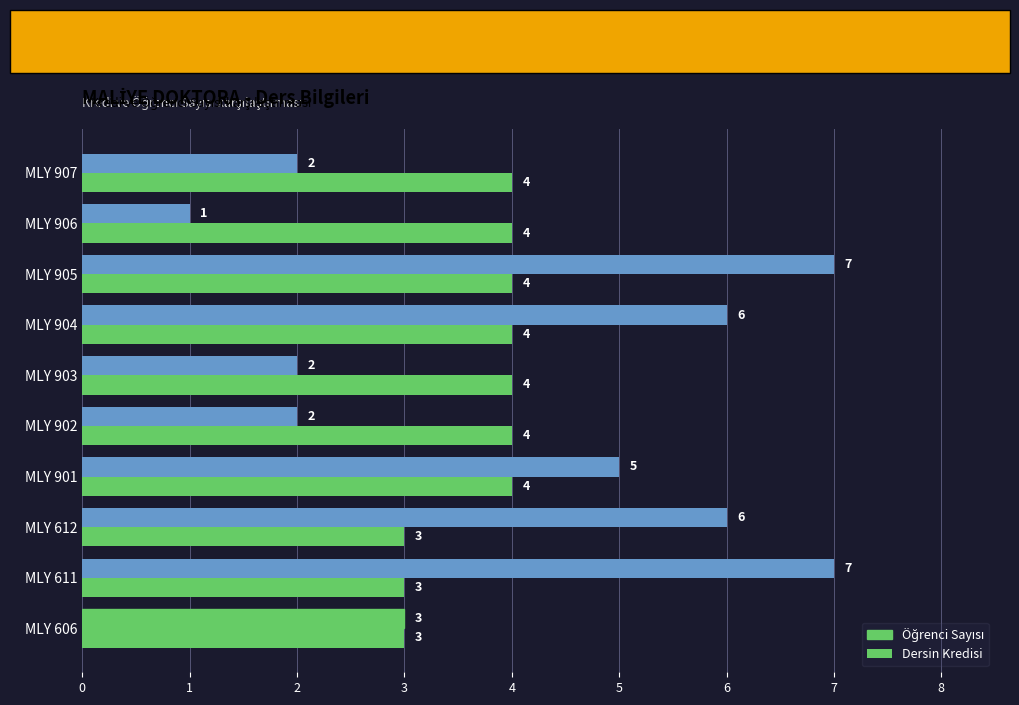

What is the difference between the maximum and minimum values in the Öğrenci Sayısı series?

6